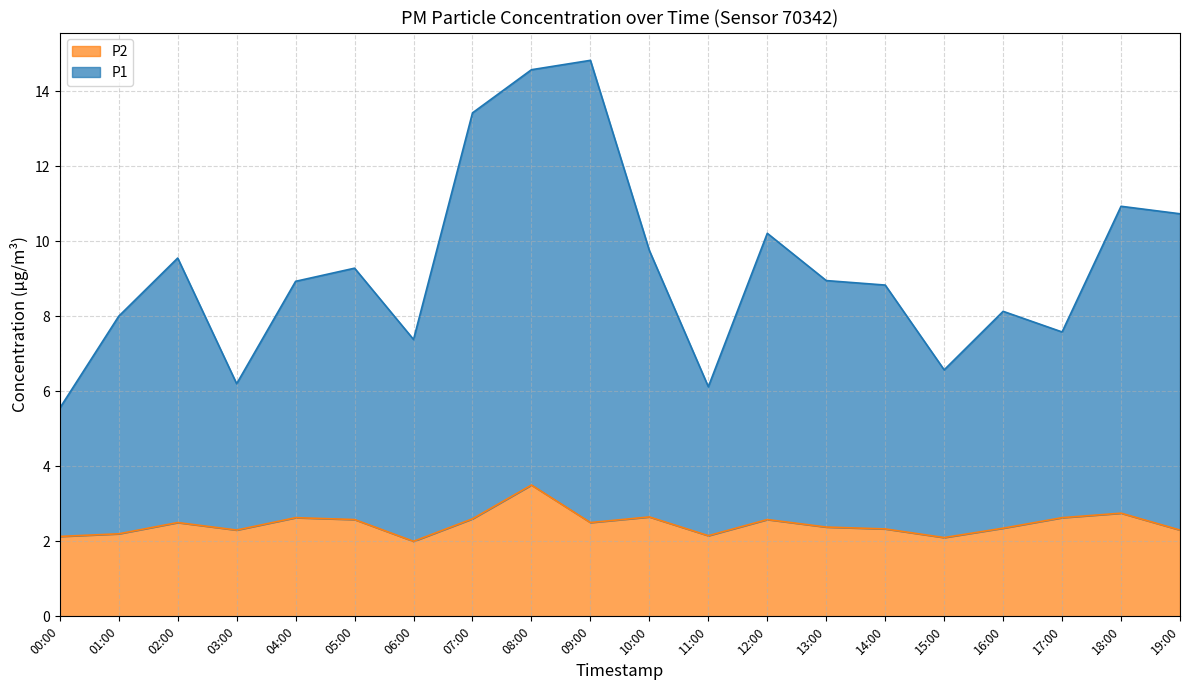

Is the value of P2 at 01:00 greater than the value of P1 at 08:00?

No